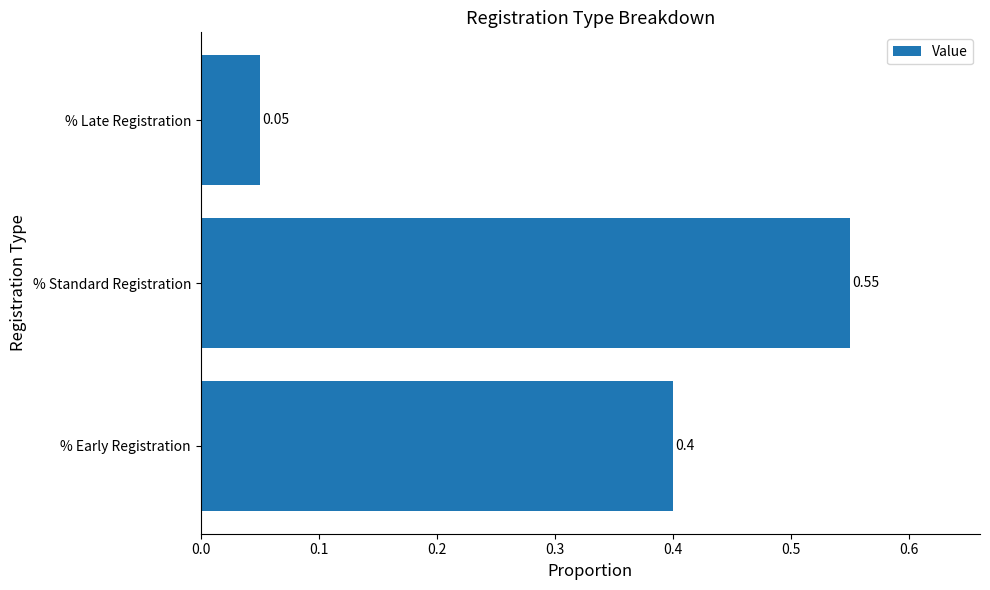

List the labels in order of value, smallest first.

% Late Registration, % Early Registration, % Standard Registration